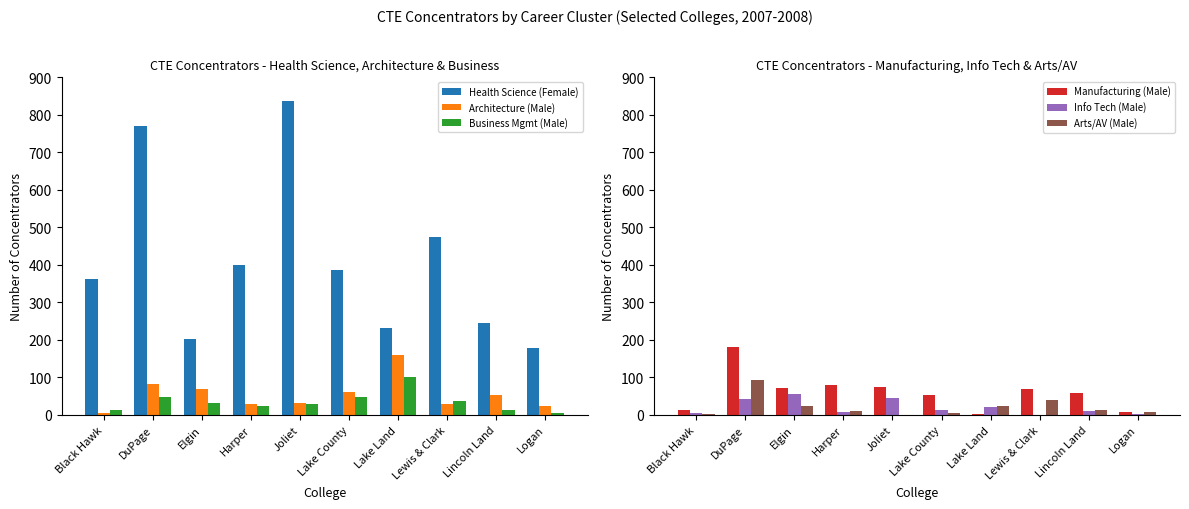

How many values in the Arts/AV (Male) series are below 12?

5